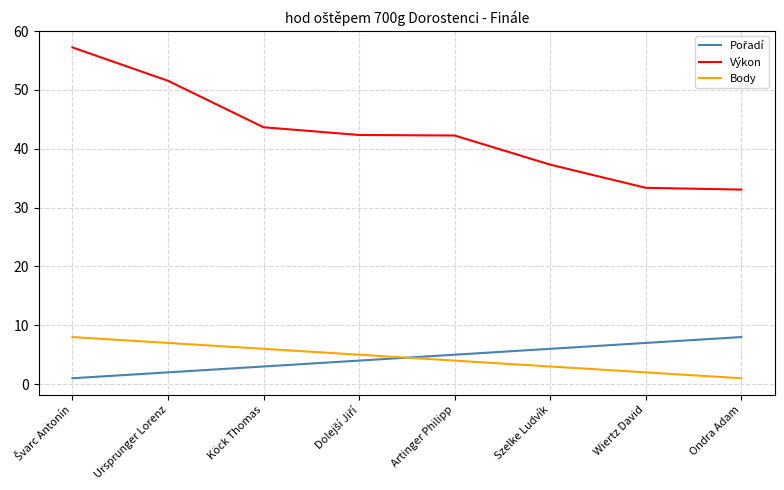

What position from the right is Ondra Adam?

1